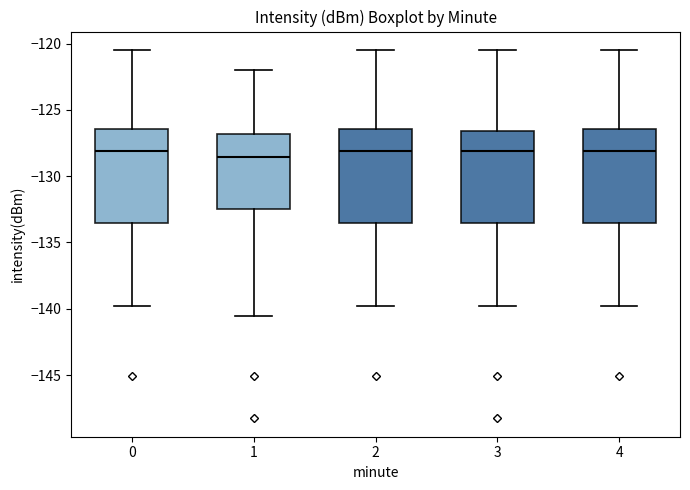

Reading left to right, transcribe this box plot: for each box, give where its median line is, the range the box spans, and where its two whiskers end, as read against the y-axis. The values are not printed on the chart, so give them approximately, as read against the axis.

0: median -128.0, box -133.5 to -126.5, whiskers -140.0 to -120.5
1: median -128.5, box -132.5 to -127.0, whiskers -140.5 to -122.0
2: median -128.0, box -133.5 to -126.5, whiskers -140.0 to -120.5
3: median -128.0, box -133.5 to -126.5, whiskers -140.0 to -120.5
4: median -128.0, box -133.5 to -126.5, whiskers -140.0 to -120.5